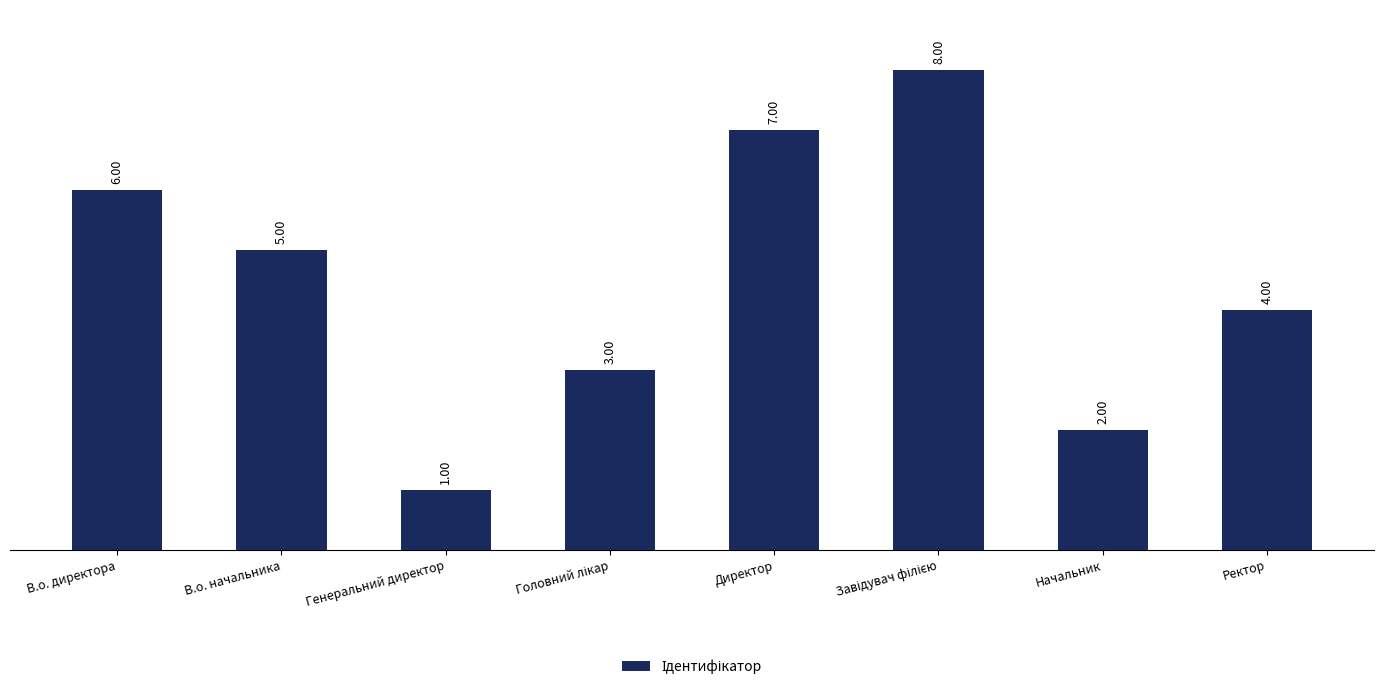

What is the difference between the maximum and second lowest values?

6